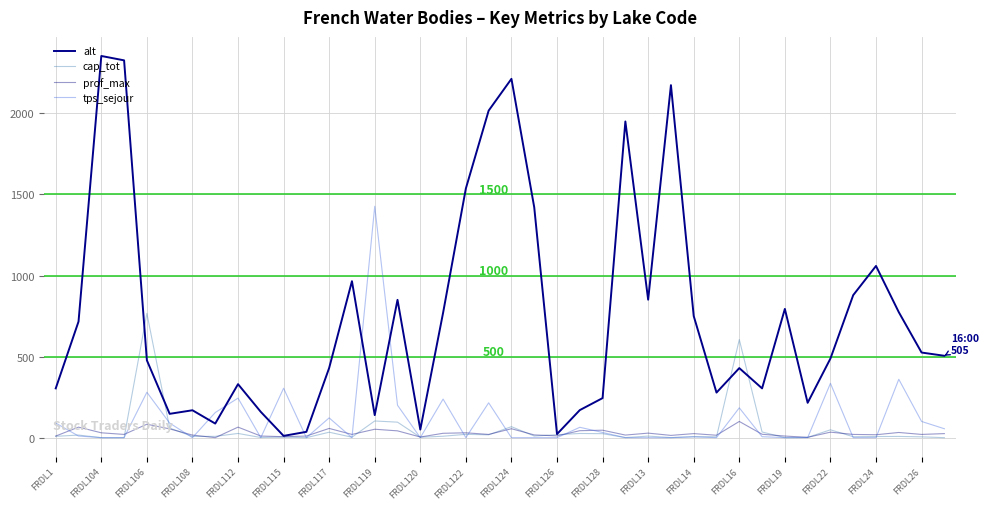

Does the chart have visible grid lines?

Yes